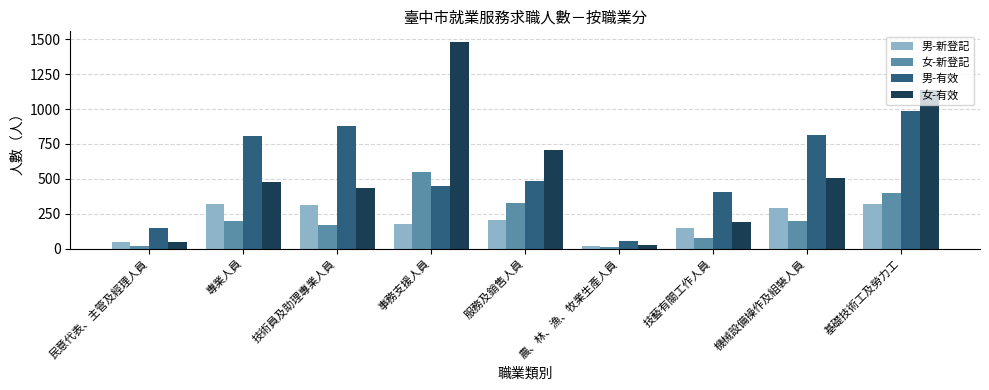

Rank the series at 服務及銷售人員 from highest to lowest value.

女-有效, 男-有效, 女-新登記, 男-新登記